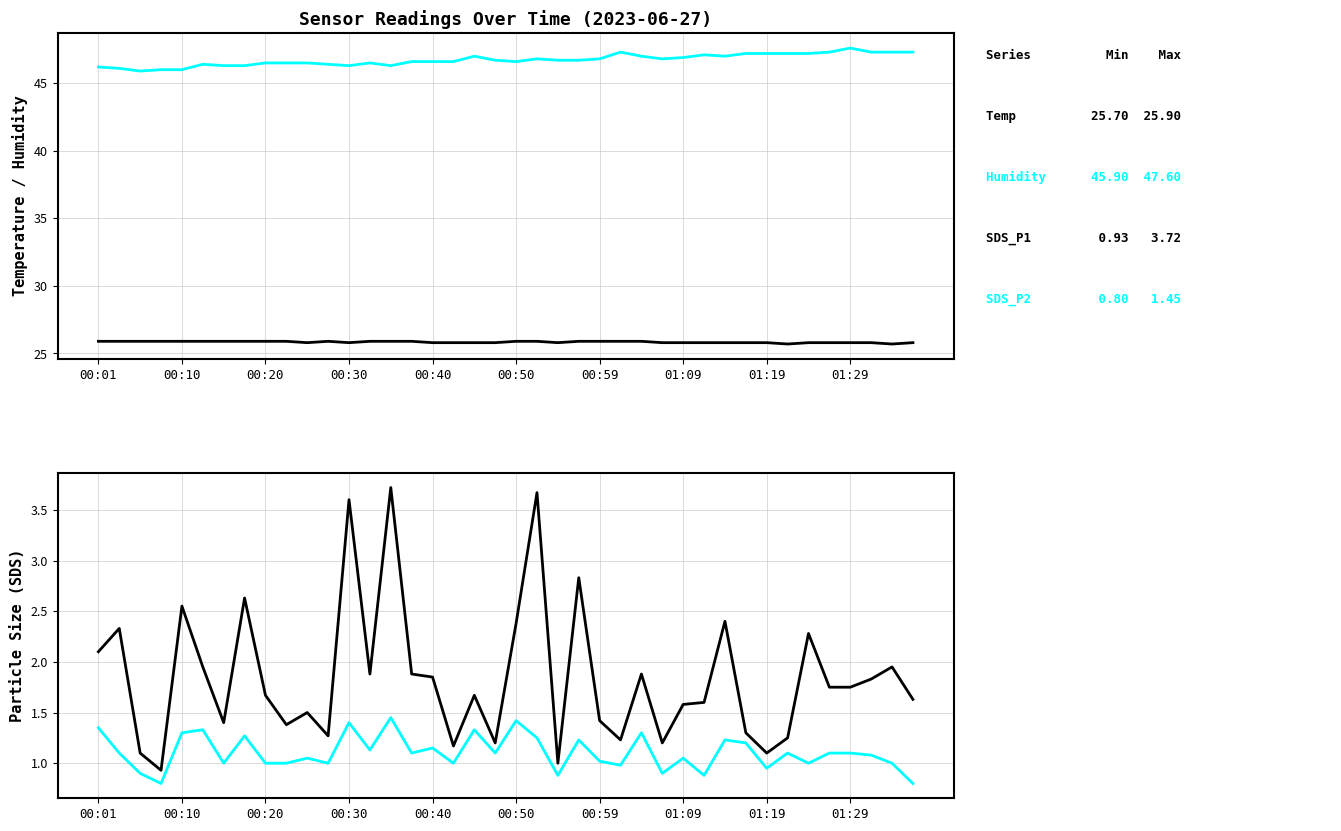

Which series has the largest range (max minus min)?

SDS_P1